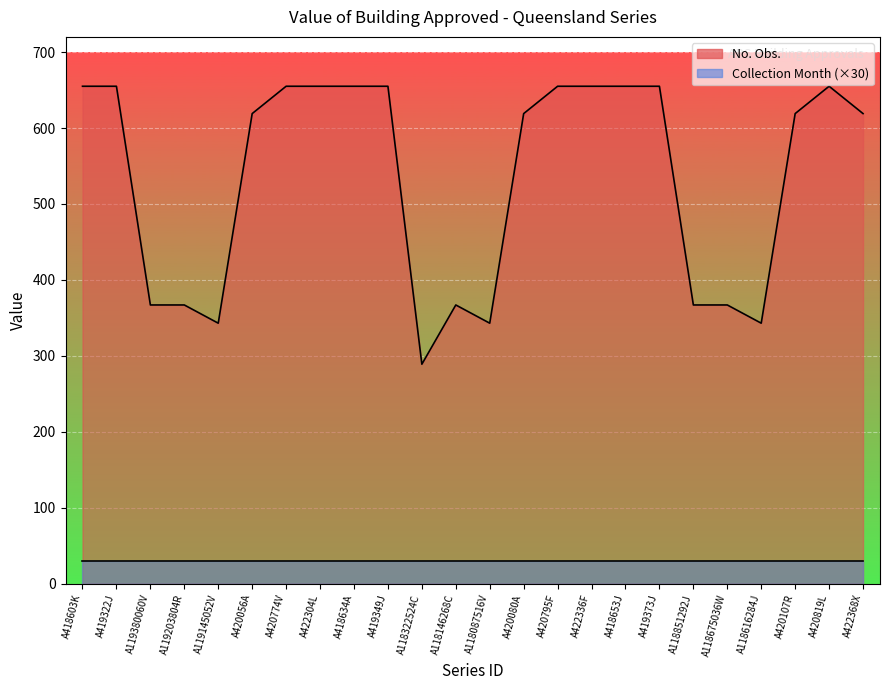

How many points are higher than both their immediate neighbors (excluding endpoints)?

2